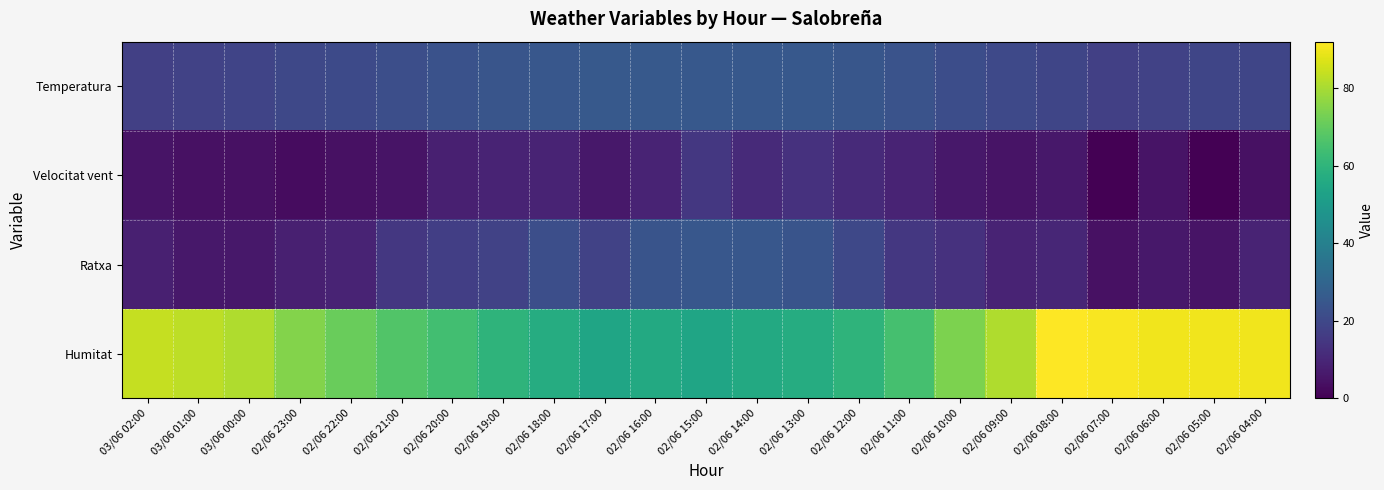

What is the spread (max minus min) of values at 02/06 18:00?

48.0